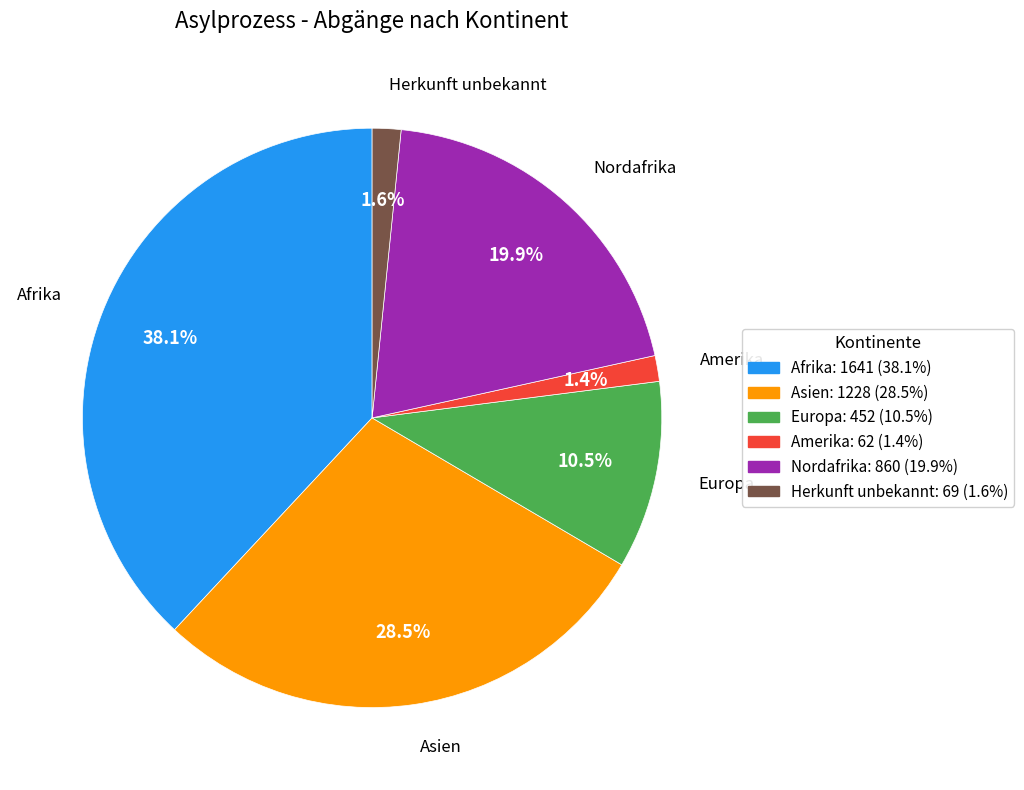

Does Afrika account for over 50% of the chart?

No